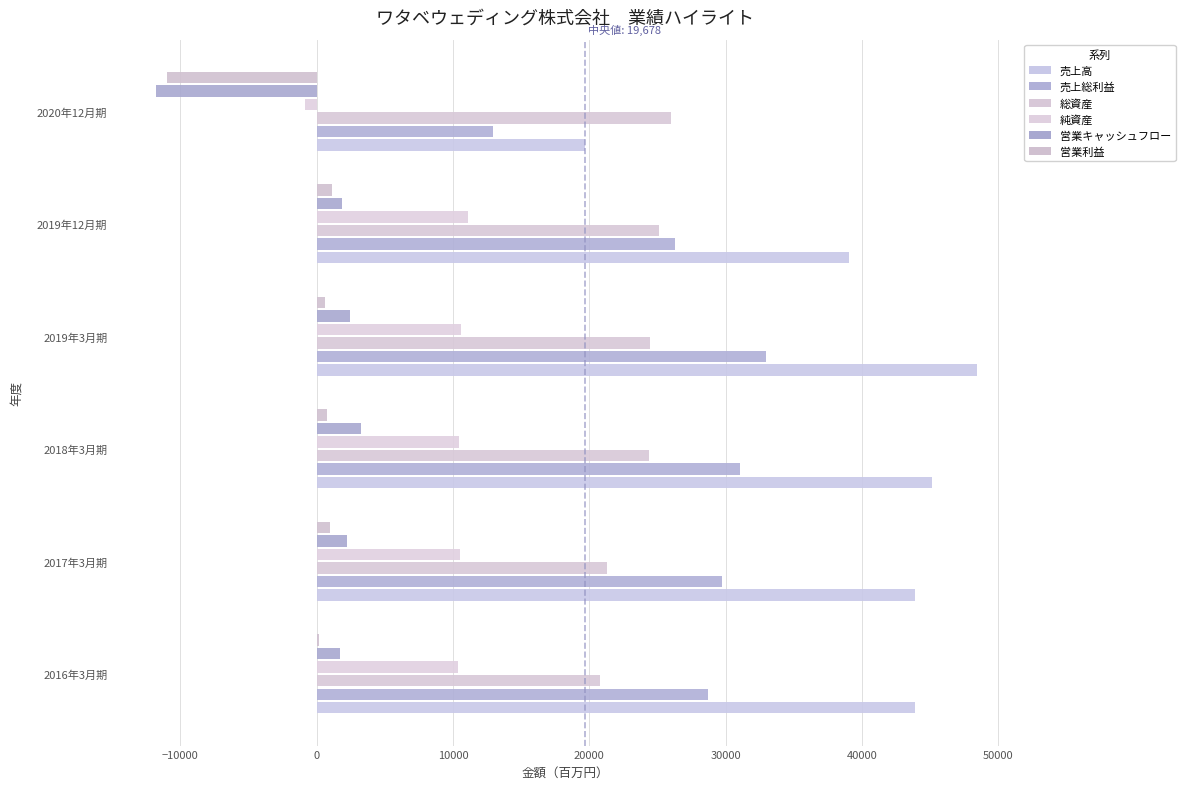

How many categories are shown in the chart?

6